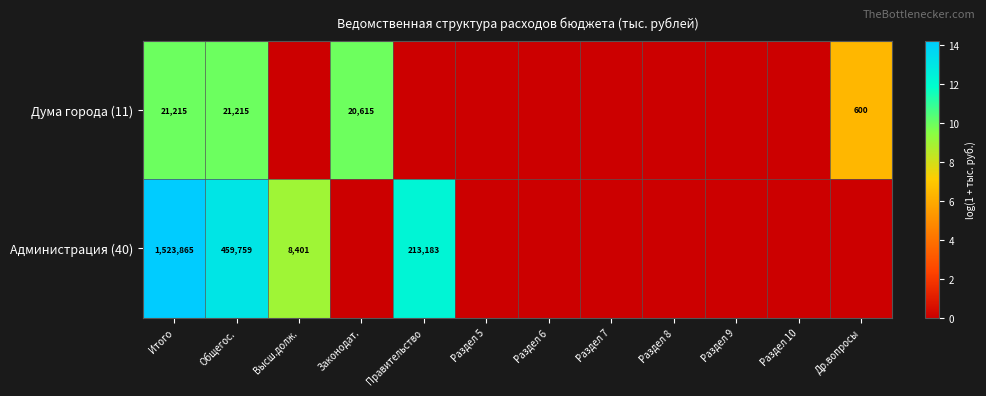

Count the number of data series in this chart.

2